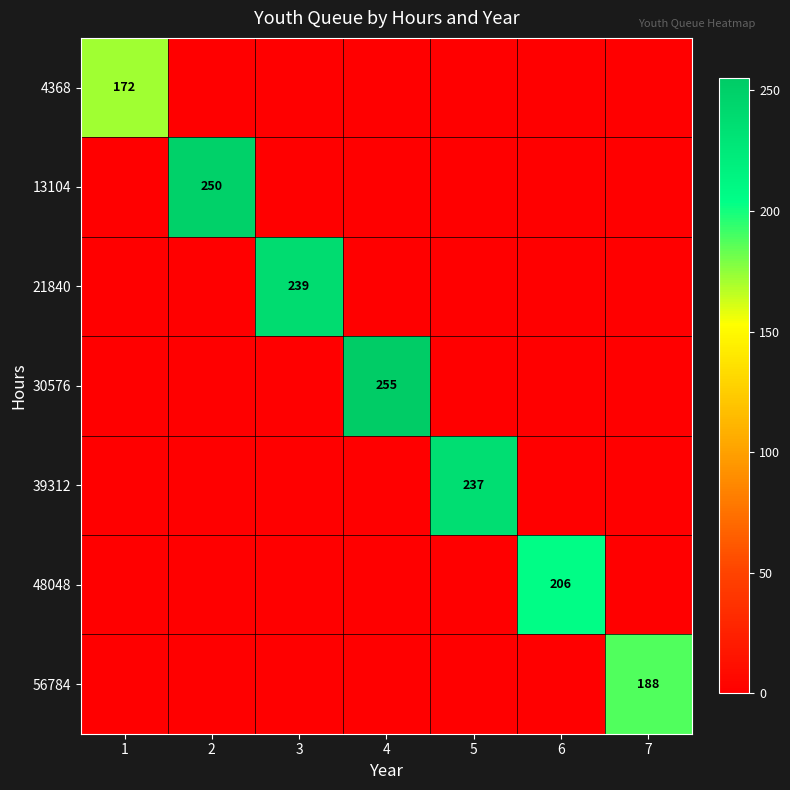

Which has a higher value, 4 or 7?

4